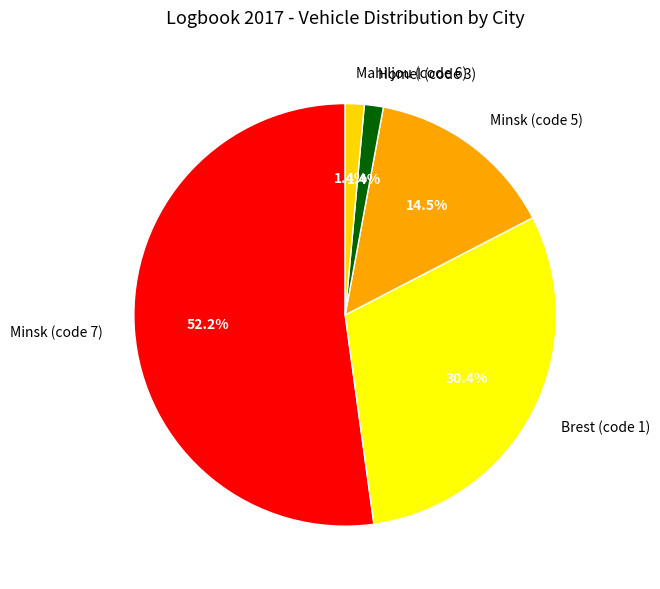

Which has a higher value, Homel (code 3) or Brest (code 1)?

Brest (code 1)